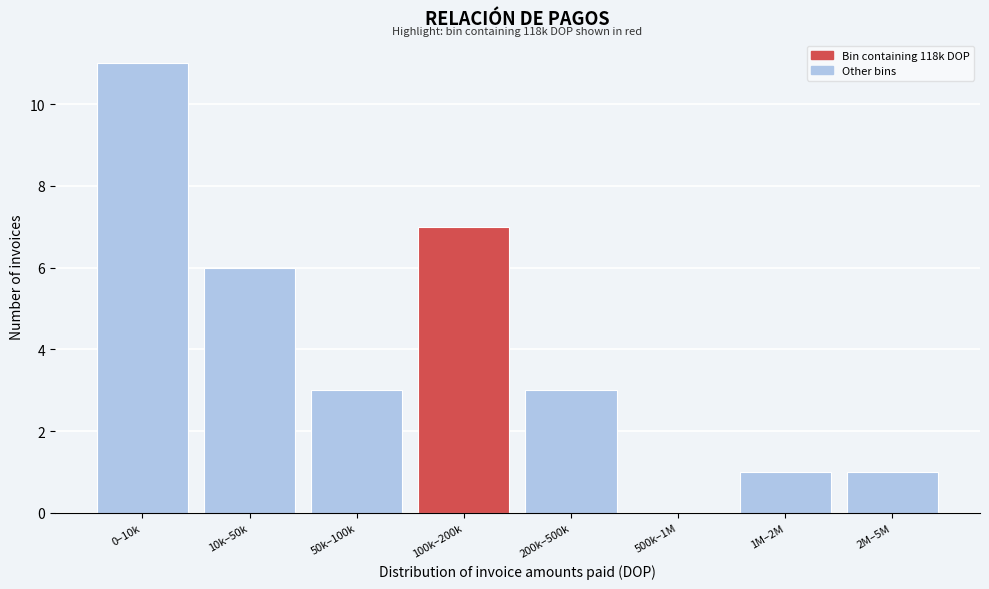

Reading right to left, extract all data points from this chart.

2M–5M=1	1M–2M=1	500k–1M=0	200k–500k=3	100k–200k=7	50k–100k=3	10k–50k=6	0–10k=11